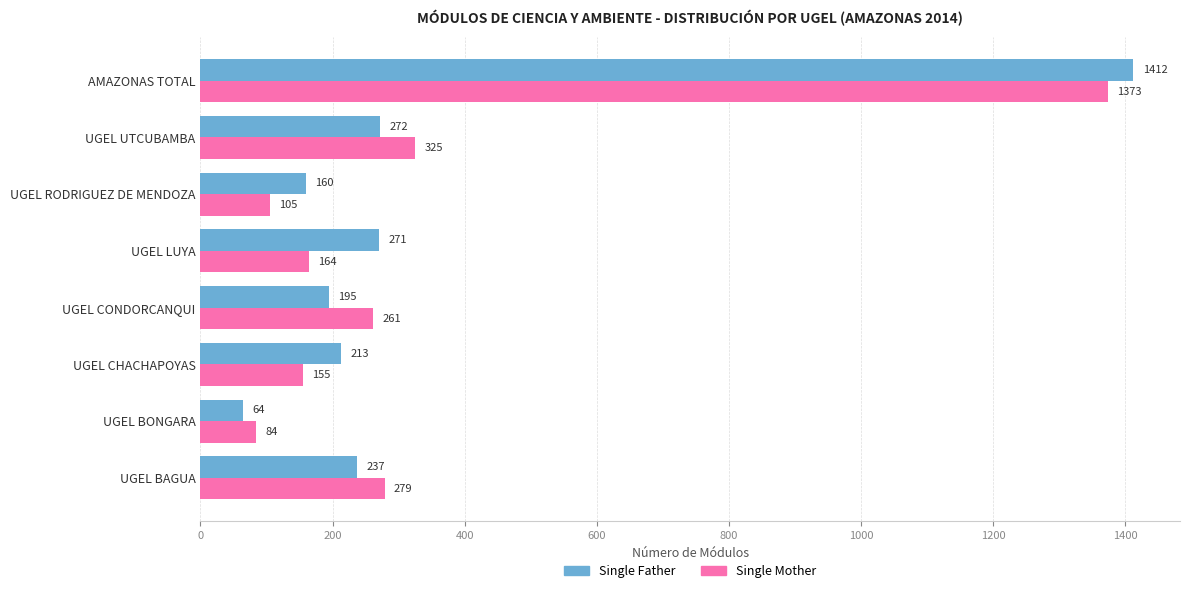

What is the average value of the Single Father series?

353